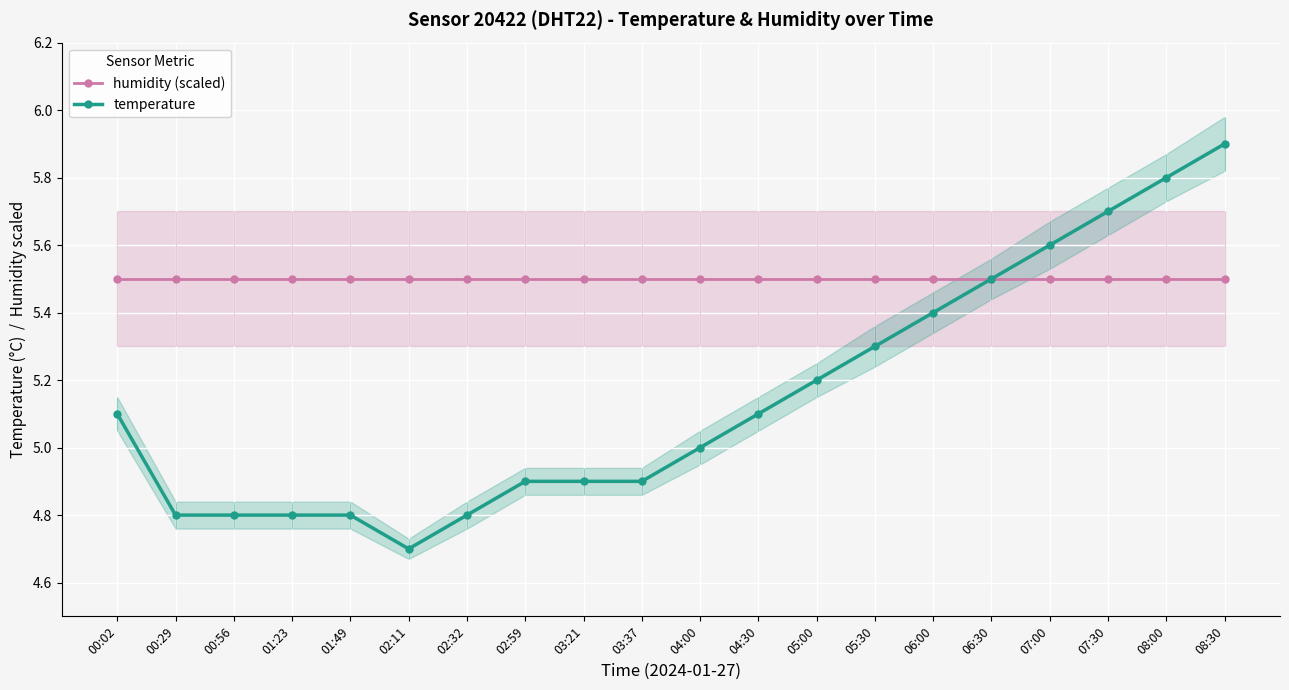

What is the difference between the highest and lowest values at 03:37?

0.6